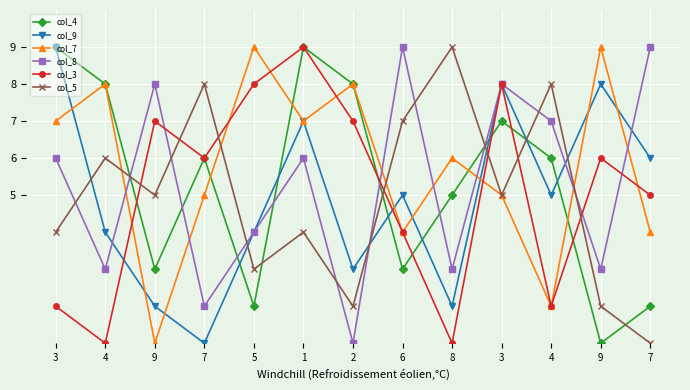

Does the chart have visible grid lines?

Yes